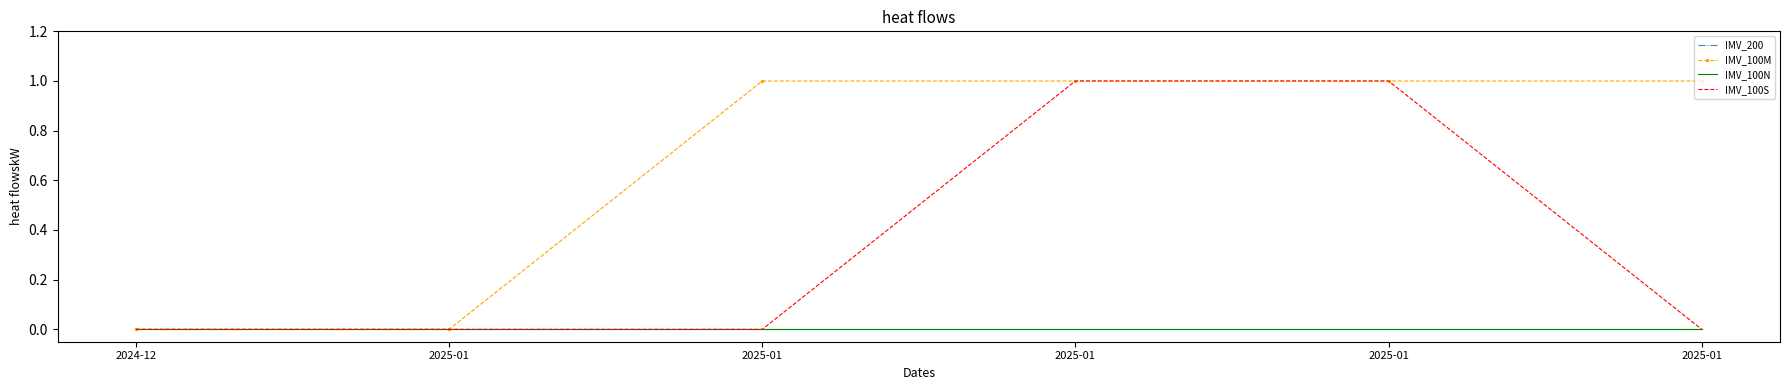

Where is IMV_200 nearest to the value 0?

2024-12